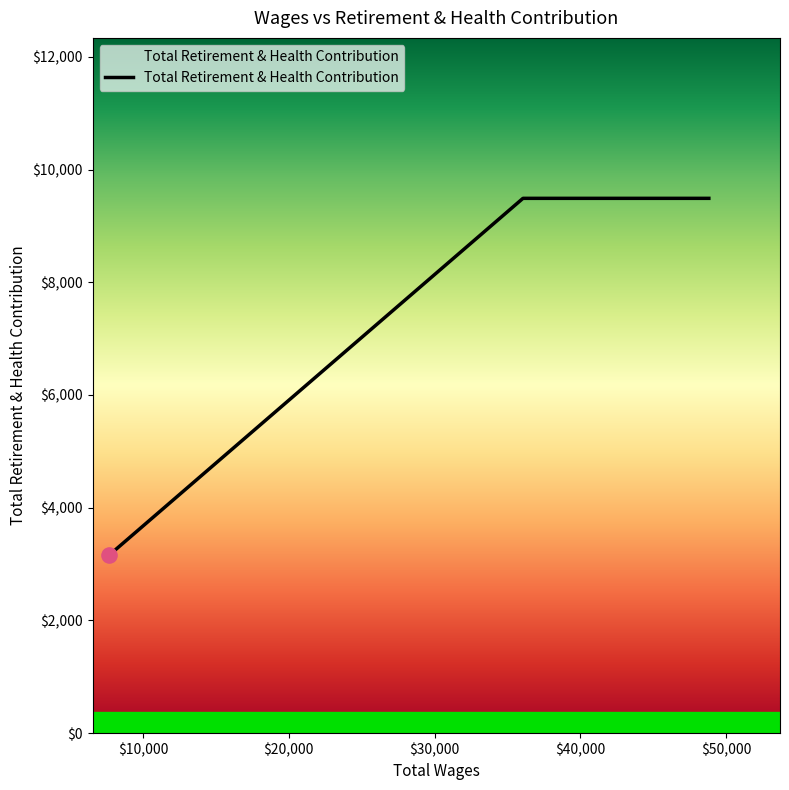

True or false: the data has more than 2 interior local peaks.

False